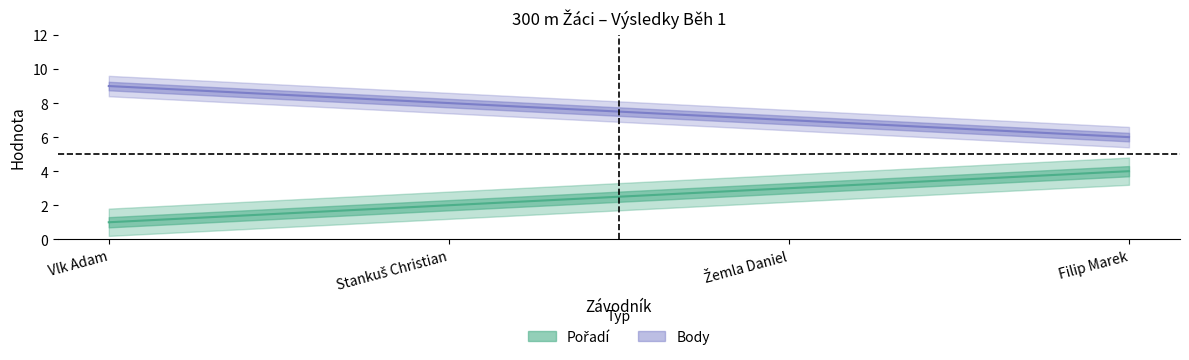

What is the highest value of the Pořadí series?

4